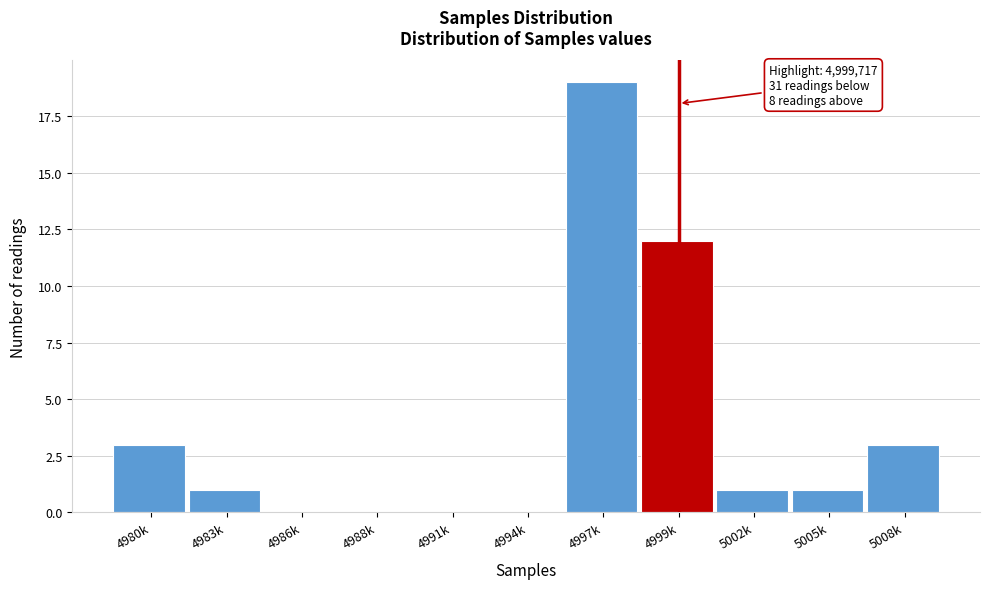

Reading right to left, list all the values displayed in this chart.

5008k=3	5005k=1	5002k=1	4999k=12	4997k=19	4994k=0	4991k=0	4988k=0	4986k=0	4983k=1	4980k=3